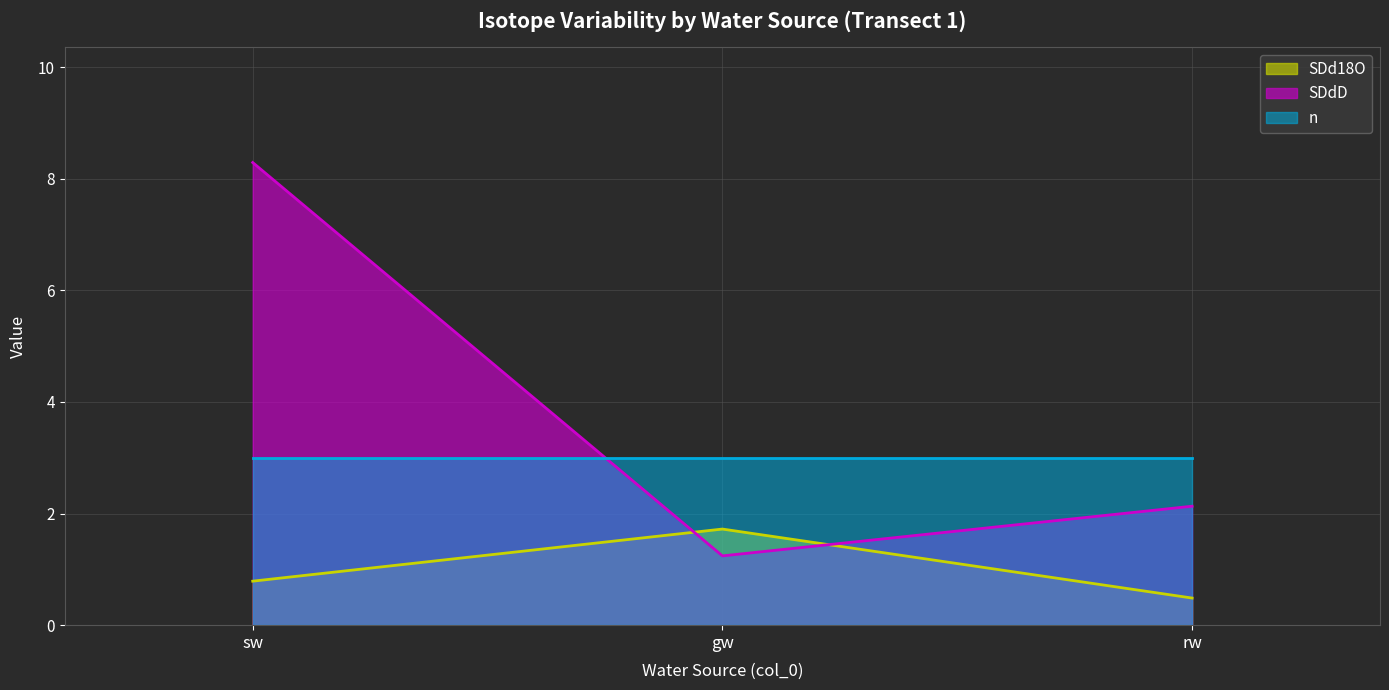

List the series in order of their overall mean, lowest first.

SDd18O, n, SDdD